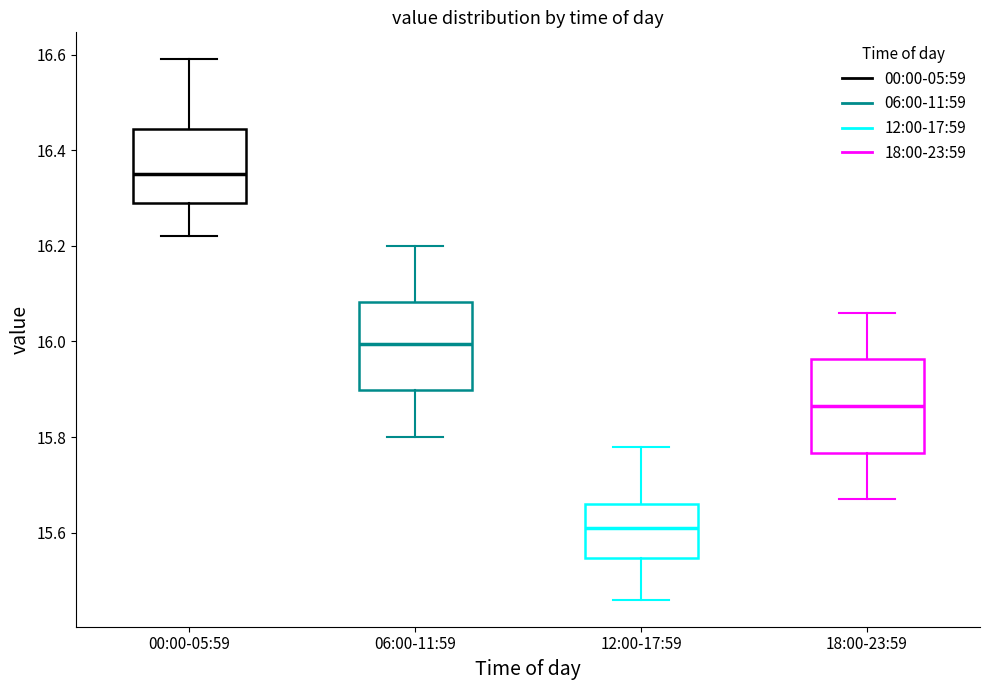

Reading left to right, transcribe this box plot: for each box, give where its median line is, the range the box spans, and where its two whiskers end, as read against the y-axis. The values are not printed on the chart, so give them approximately, as read against the axis.

00:00-05:59: median 16.36, box 16.30 to 16.44, whiskers 16.22 to 16.60
06:00-11:59: median 16.00, box 15.90 to 16.08, whiskers 15.80 to 16.20
12:00-17:59: median 15.62, box 15.54 to 15.66, whiskers 15.46 to 15.78
18:00-23:59: median 15.86, box 15.76 to 15.96, whiskers 15.68 to 16.06